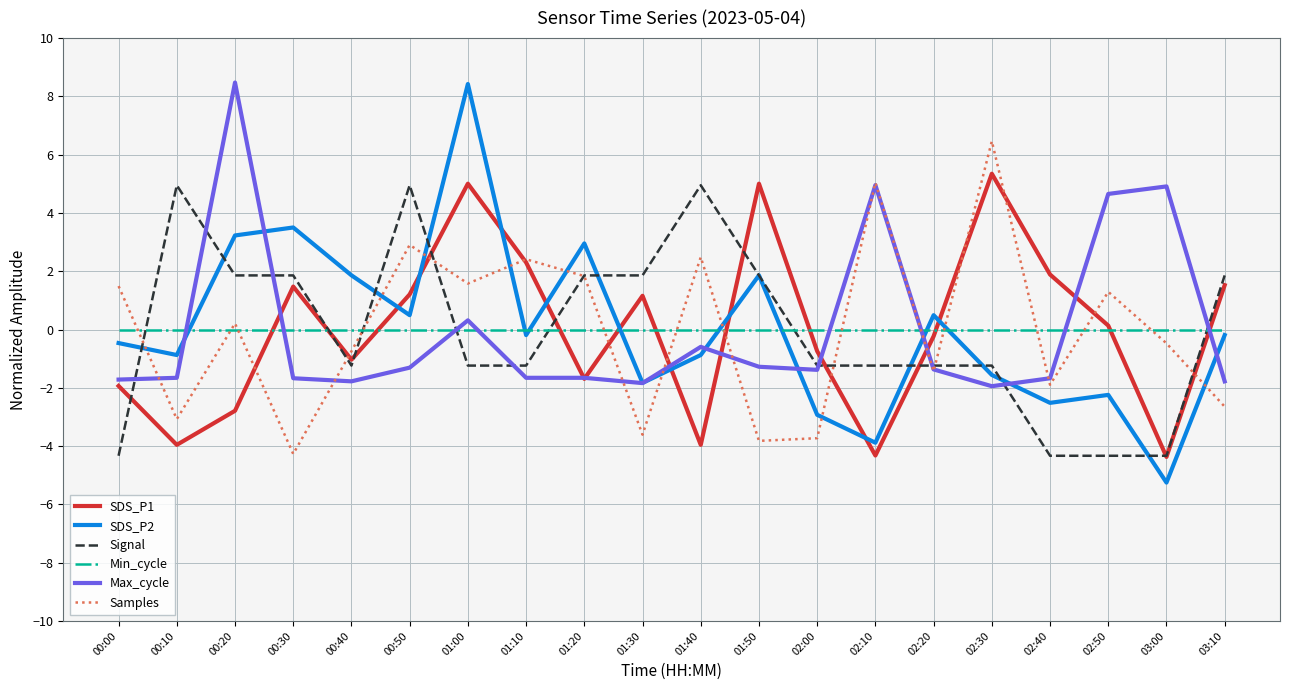

What is the maximum value shown in the chart?

8.5